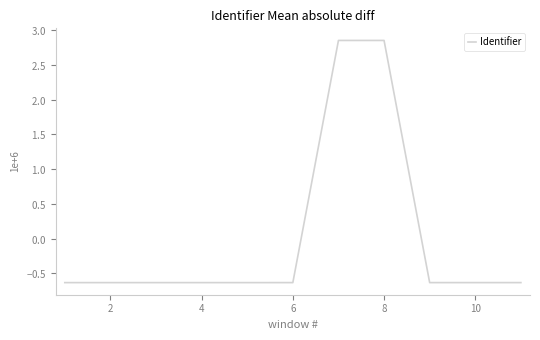

What is the value of the 9th point from the left?

-0.6